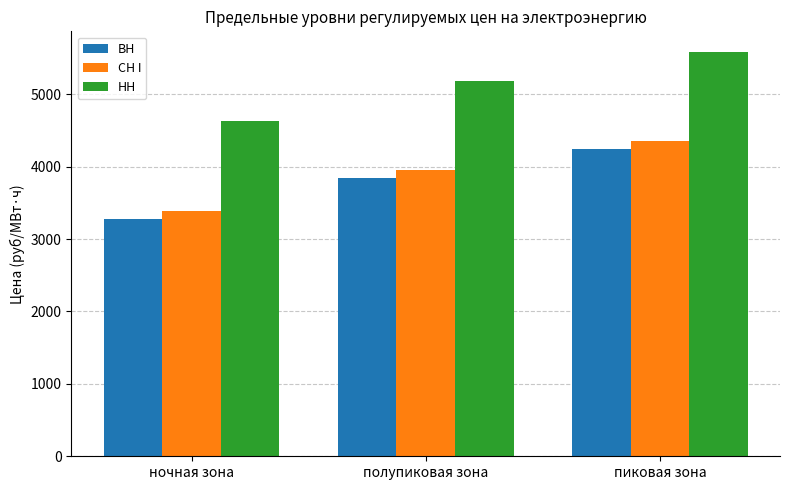

Rank the series by their maximum value, from lowest to highest.

ВН, СН I, НН